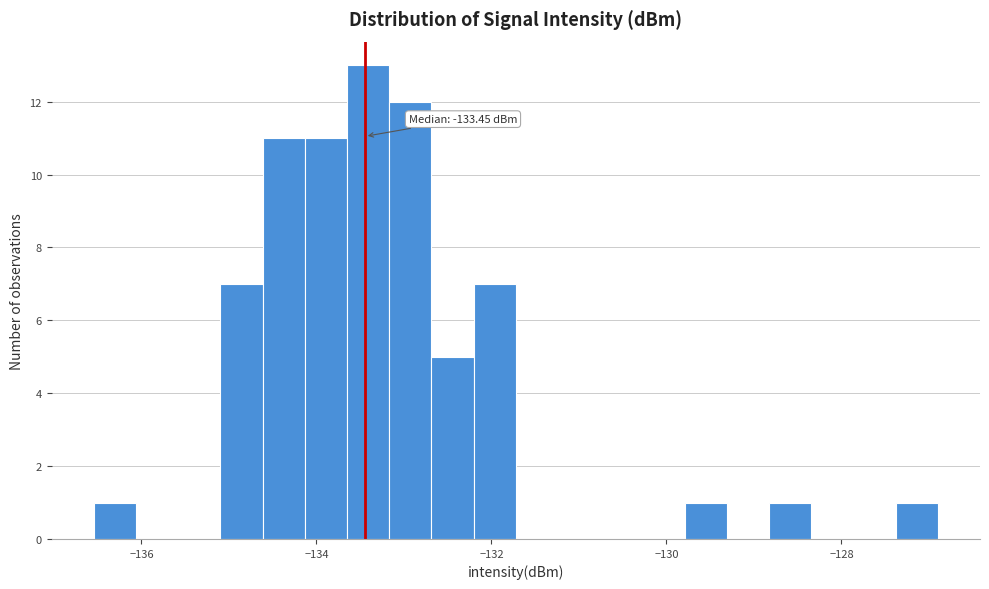

Around what value on the x-axis is the tallest bar? Give the approximate position of its centre, as read against the axis.

-133.4